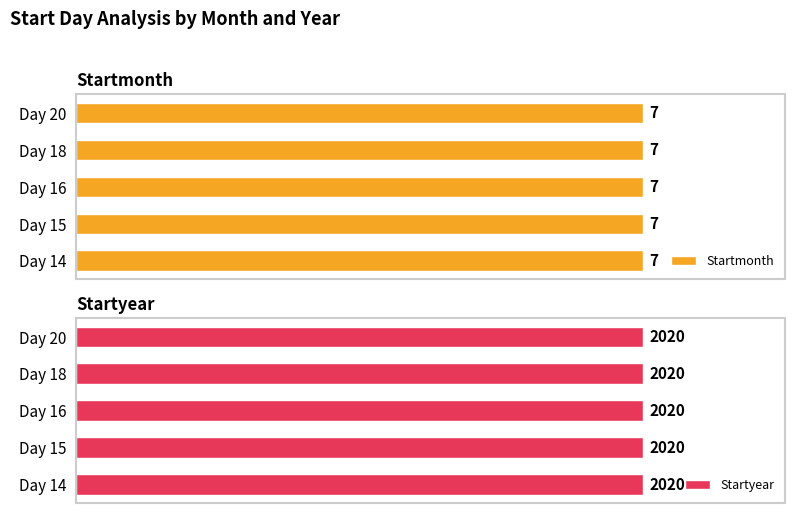

List the series in order of their overall mean, highest first.

Startyear, Startmonth